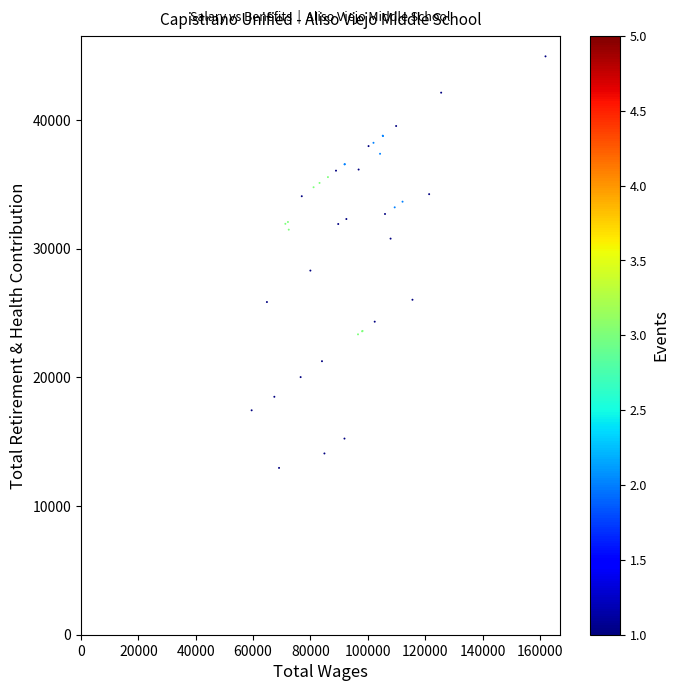

What Y value in the scatter plot is closest to 28951?

28295